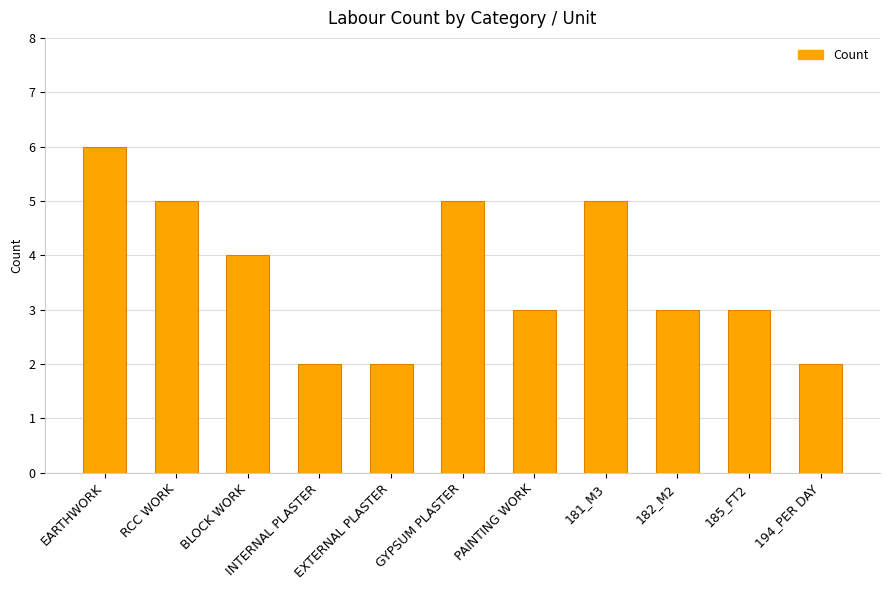

Does the chart contain stacked bars?

No